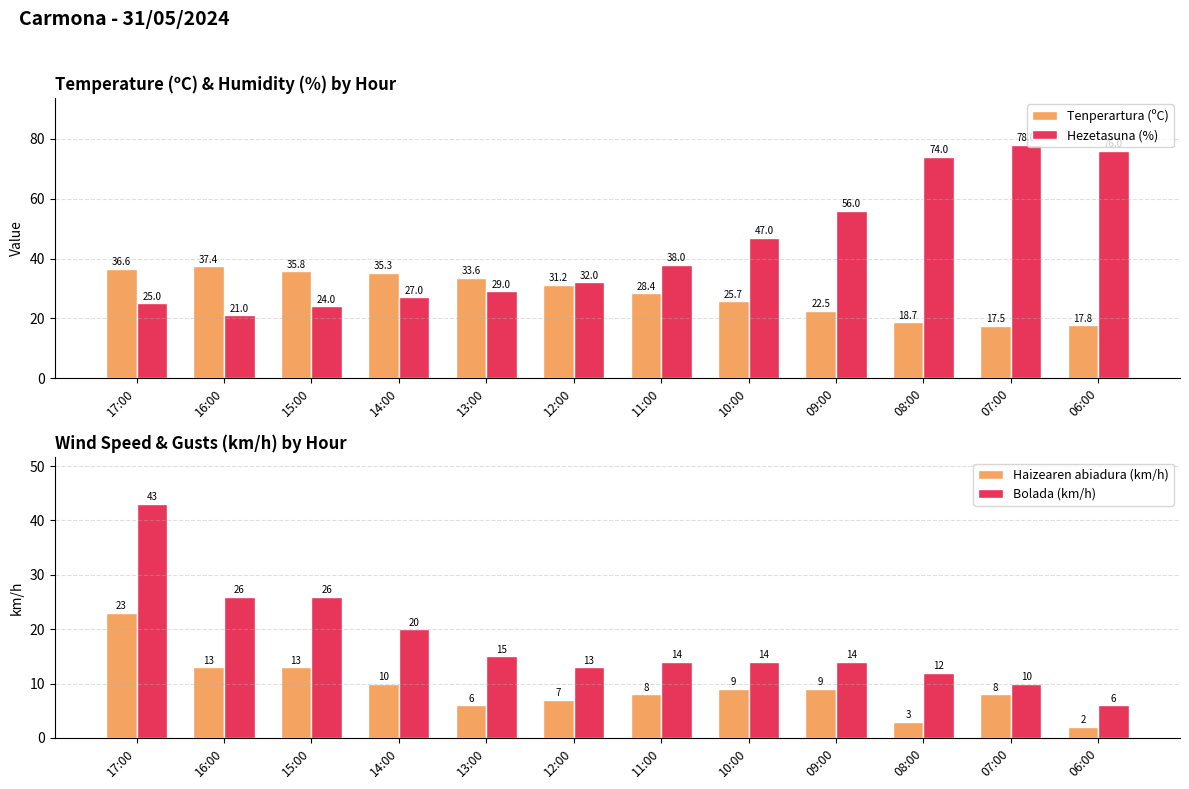

Reading left to right, list all the values displayed in this chart.

Tenperartura (ºC): 36.6	37.4	35.8	35.3	33.6	31.2	28.4	25.7	22.5	18.7	17.5	17.8
Hezetasuna (%): 25.0	21.0	24.0	27.0	29.0	32.0	38.0	47.0	56.0	74.0	78.0	76.0
Haizearen abiadura (km/h): 23.0	13.0	13.0	10.0	6.0	7.0	8.0	9.0	9.0	3.0	8.0	2.0
Bolada (km/h): 43.0	26.0	26.0	20.0	15.0	13.0	14.0	14.0	14.0	12.0	10.0	6.0